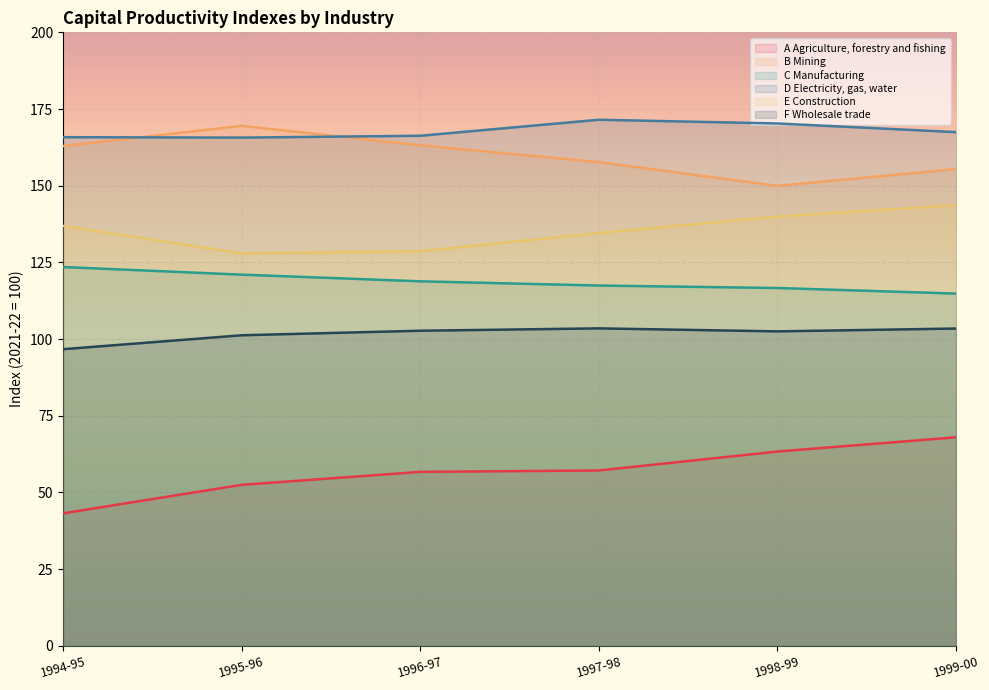

What position from the right is 1994-95?

6